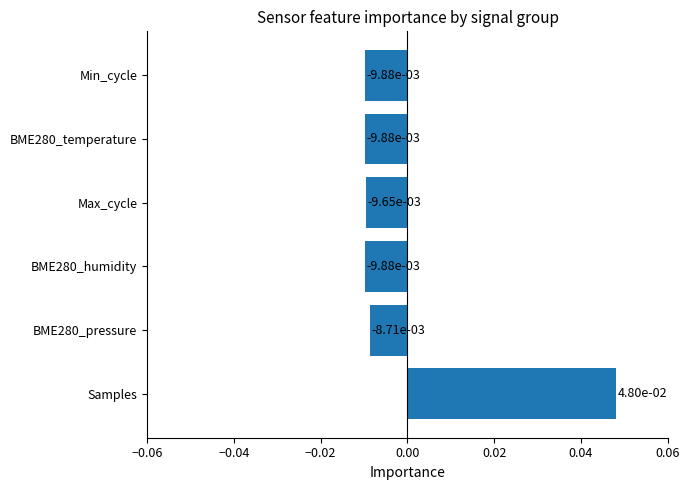

Which has a higher value, Samples or BME280_temperature?

Samples